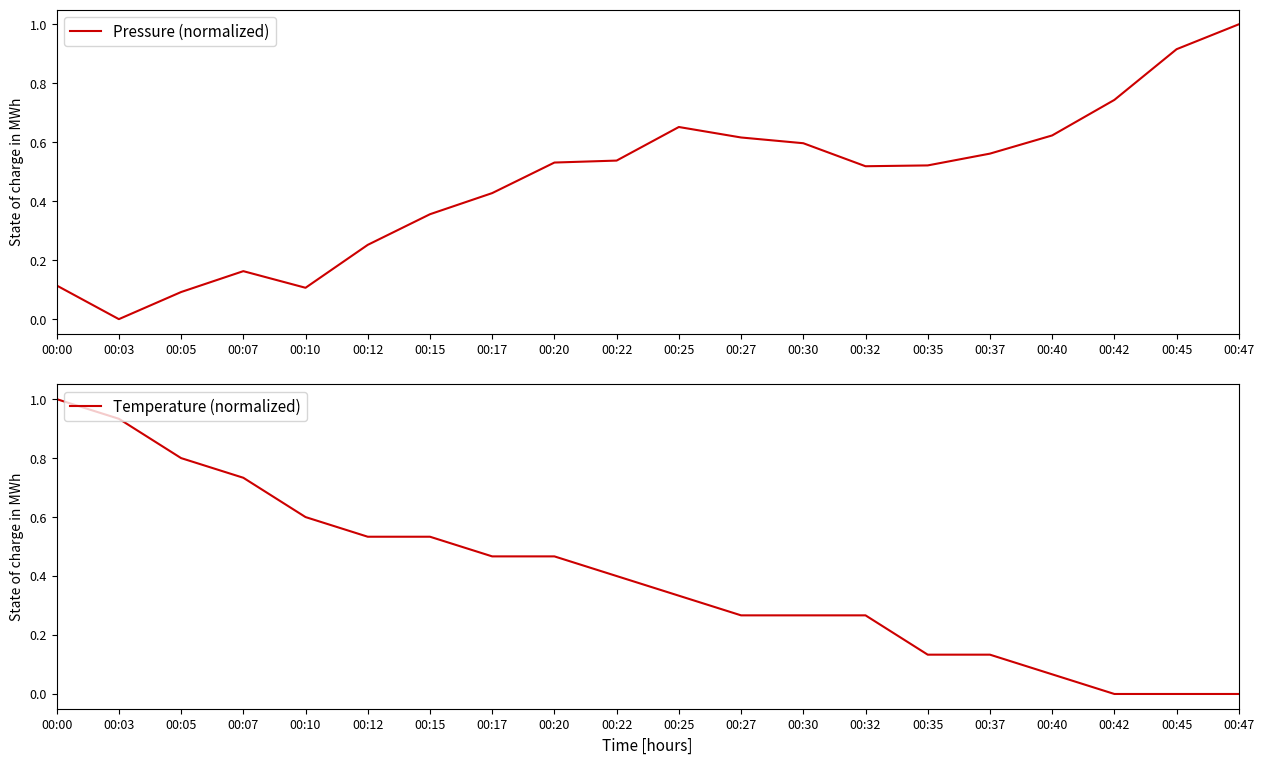

Where is Temperature (normalized) nearest to the value 0?

00:42